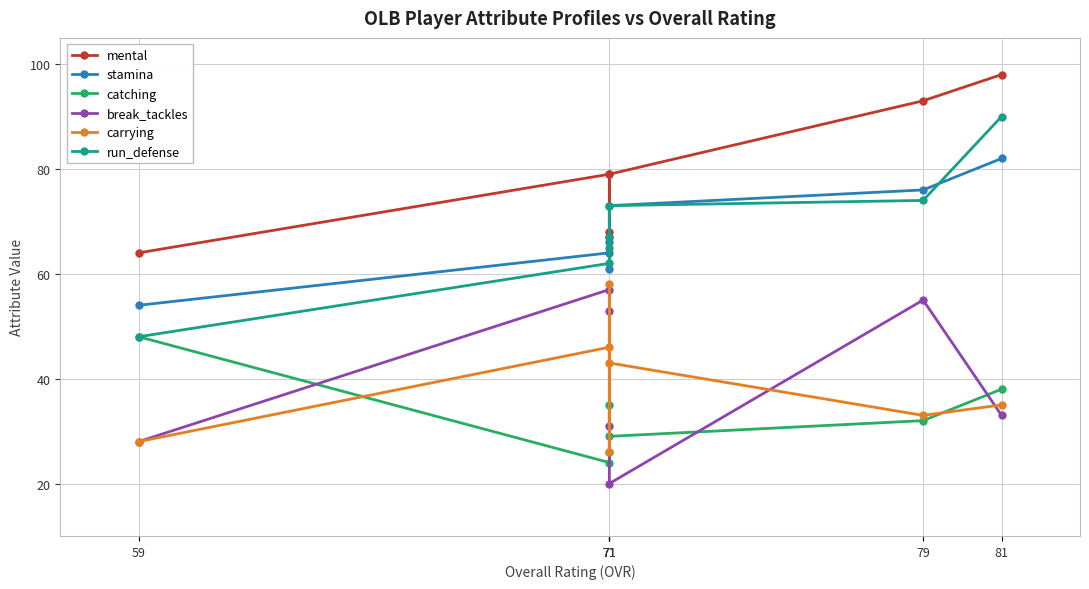

At which category does break_tackles reach its first local valley?

71